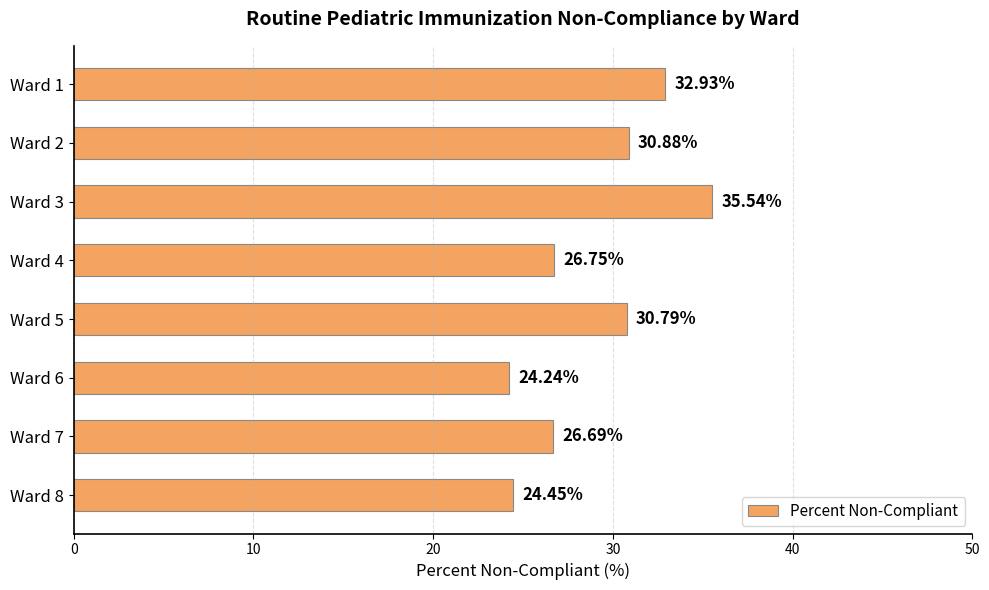

What is the difference between the values at Ward 3 and Ward 6?

11.3